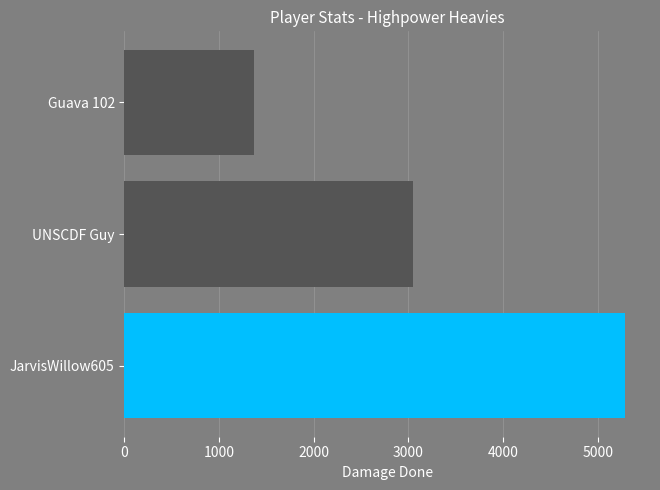

Read the value at JarvisWillow605, to the nearest 10.

5290